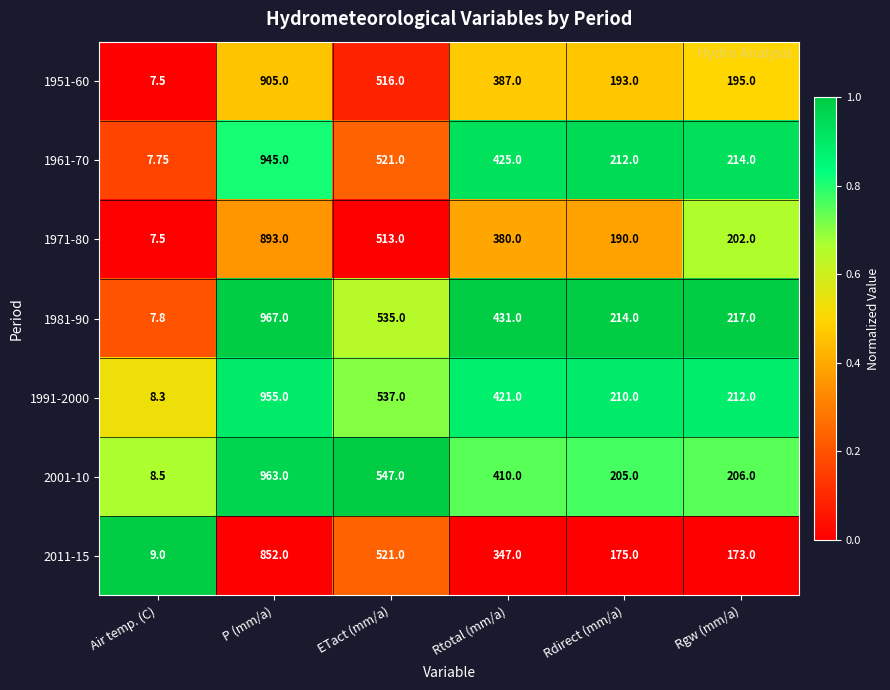

Is the value of 1971-80 at Rgw (mm/a) greater than the value of 1951-60 at P (mm/a)?

No